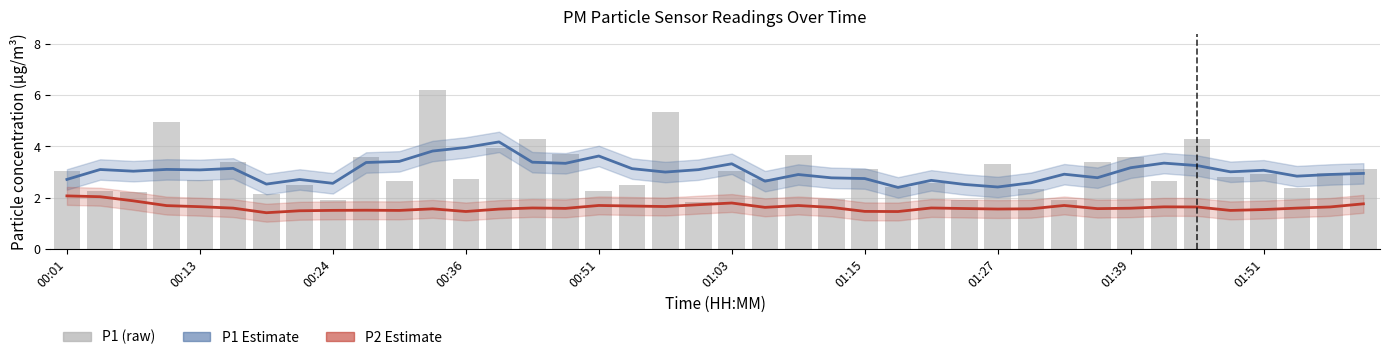

Between 00:01 and 34, which is larger?

34